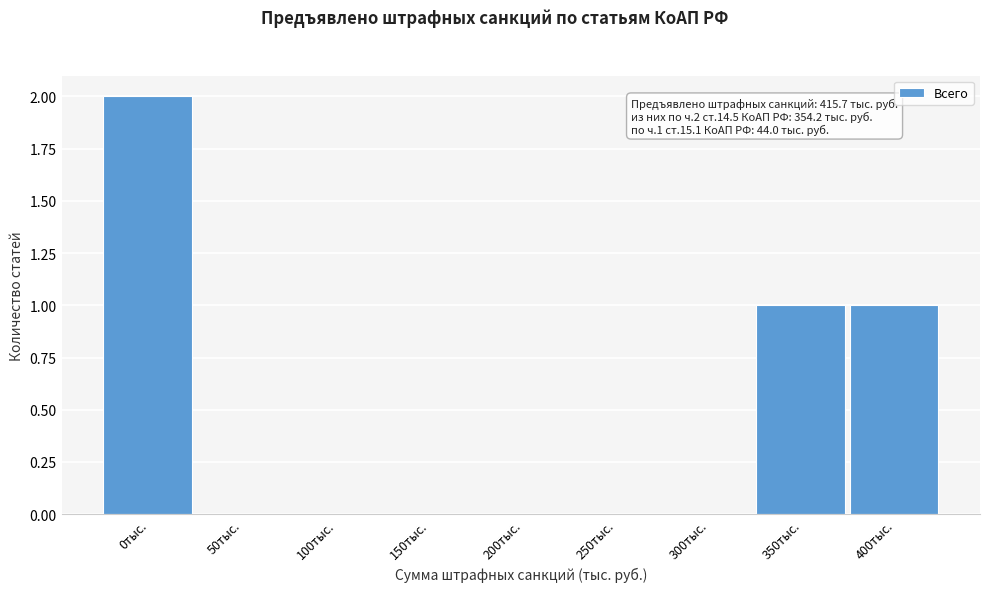

Reading left to right, what are all the values shown in this chart?

0тыс.=2	50тыс.=0	100тыс.=0	150тыс.=0	200тыс.=0	250тыс.=0	300тыс.=0	350тыс.=1	400тыс.=1